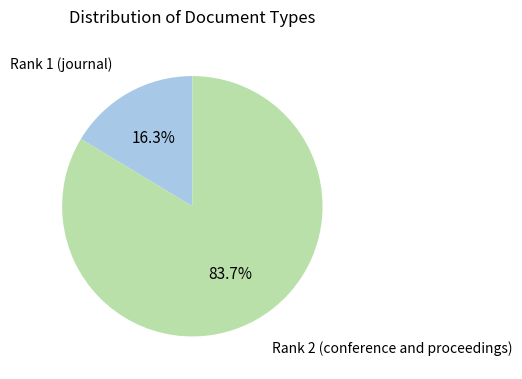

Is there any slice that represents more than half of the pie?

Yes